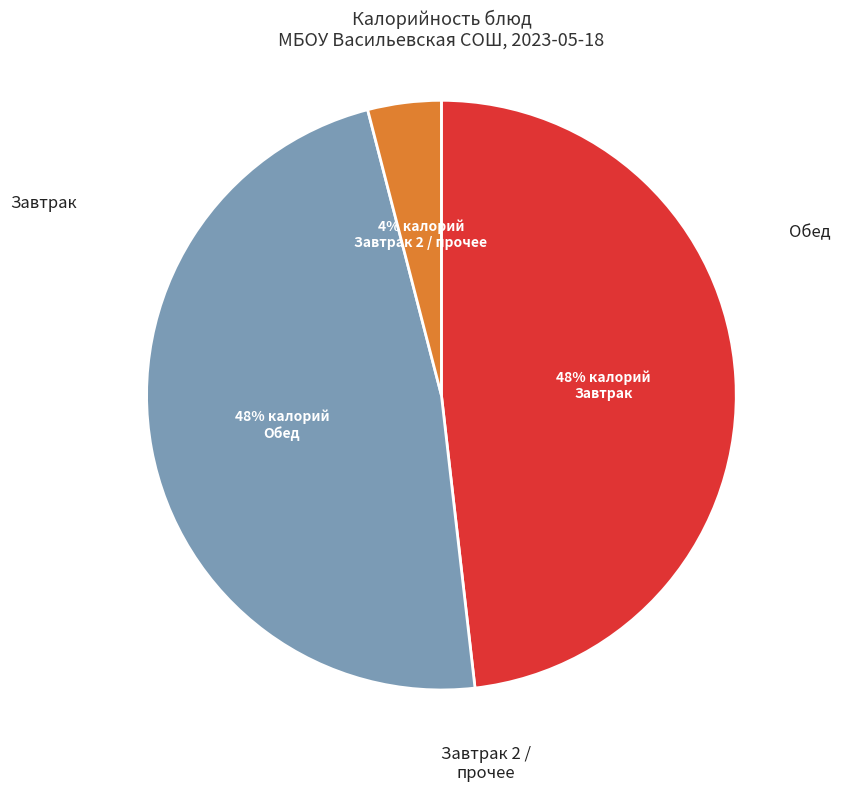

Is there any slice that represents more than half of the pie?

No